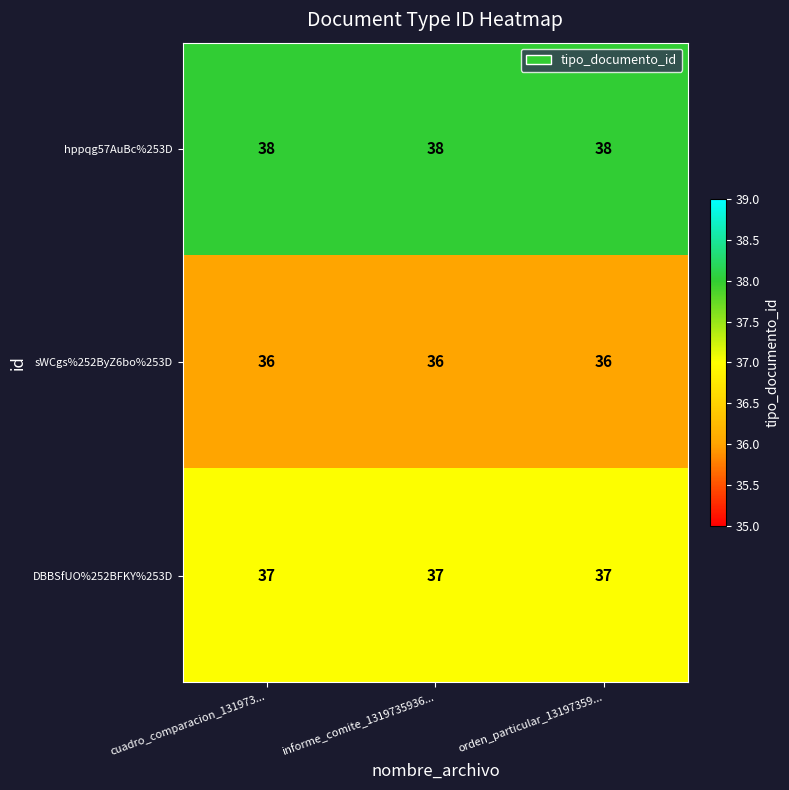

How many data points does each series have?

3